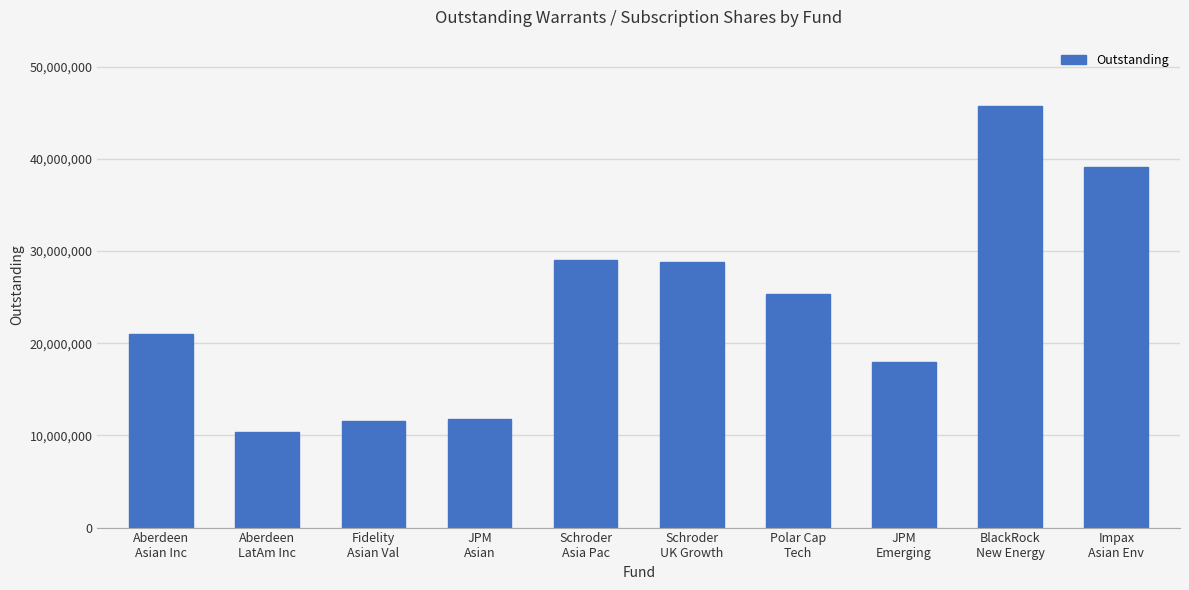

What is the value of the 8th bar from the left?

18014857